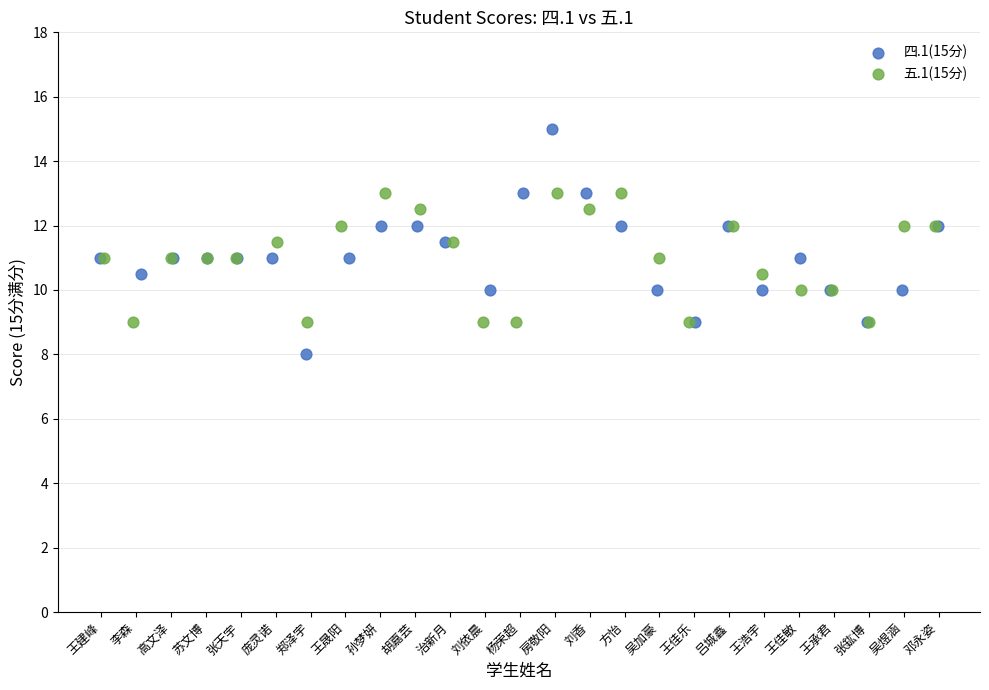

Which series contains the lowest Y value?

四.1(15分)